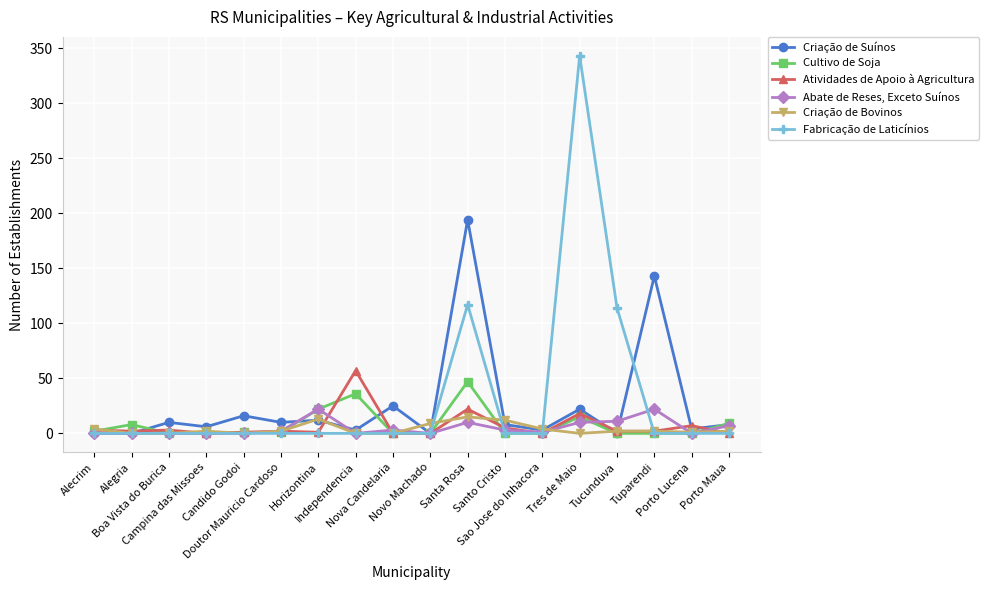

True or false: Cultivo de Soja has more than 1 interior local peaks.

True